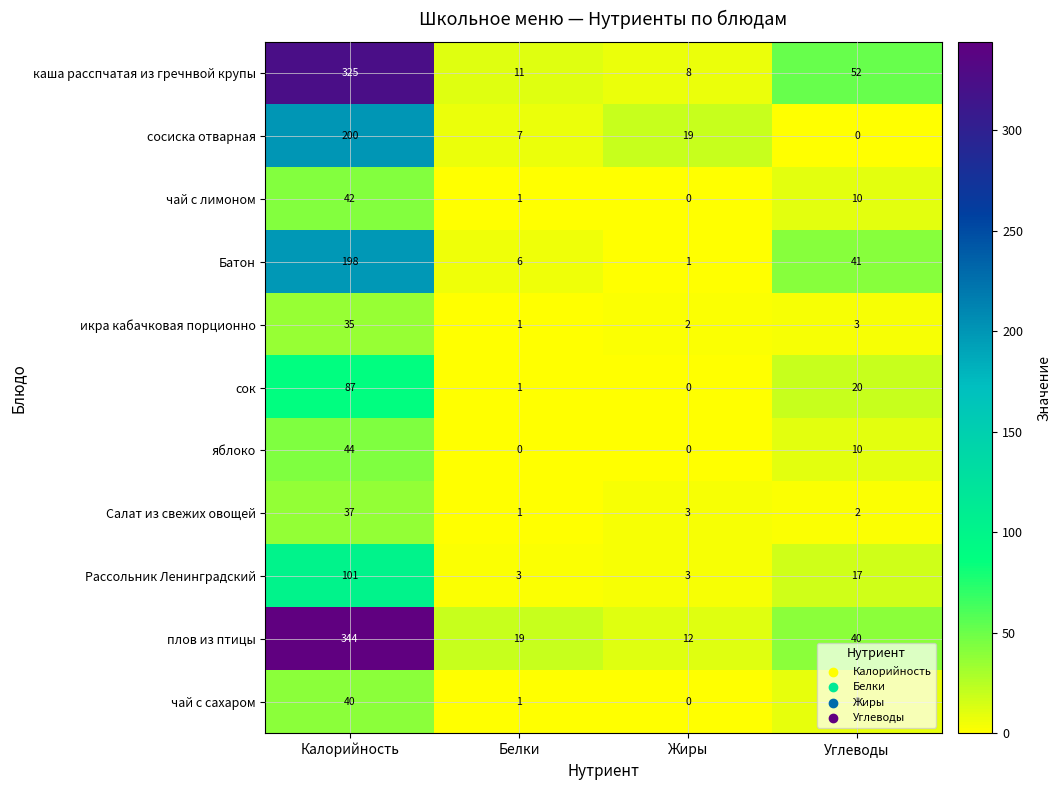

What is the total value across all series at Углеводы?

204